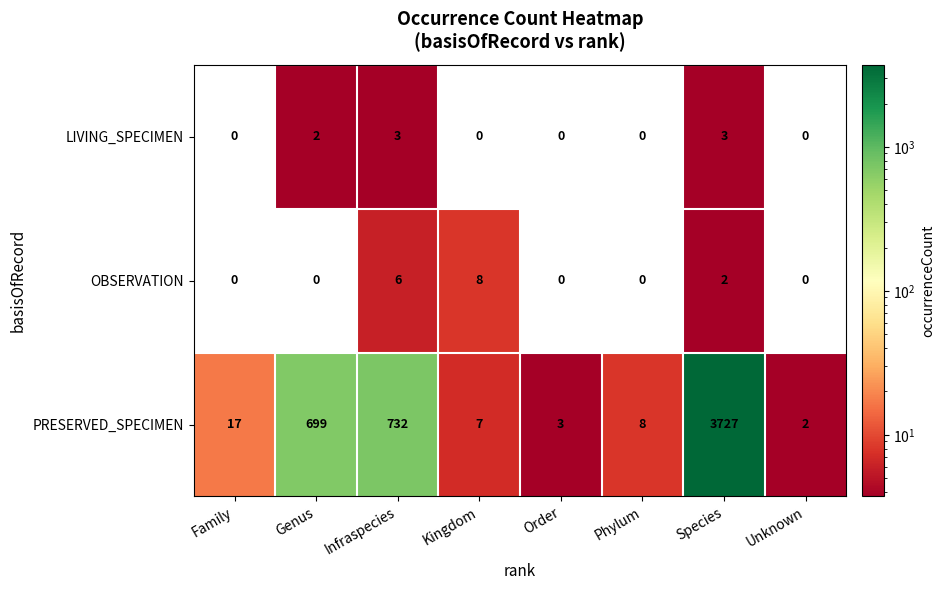

At which label does PRESERVED_SPECIMEN reach its minimum?

Unknown